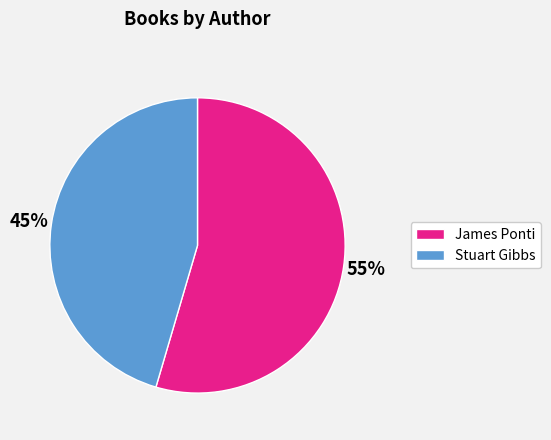

To the nearest percent, what percentage of the pie is James Ponti?

55%